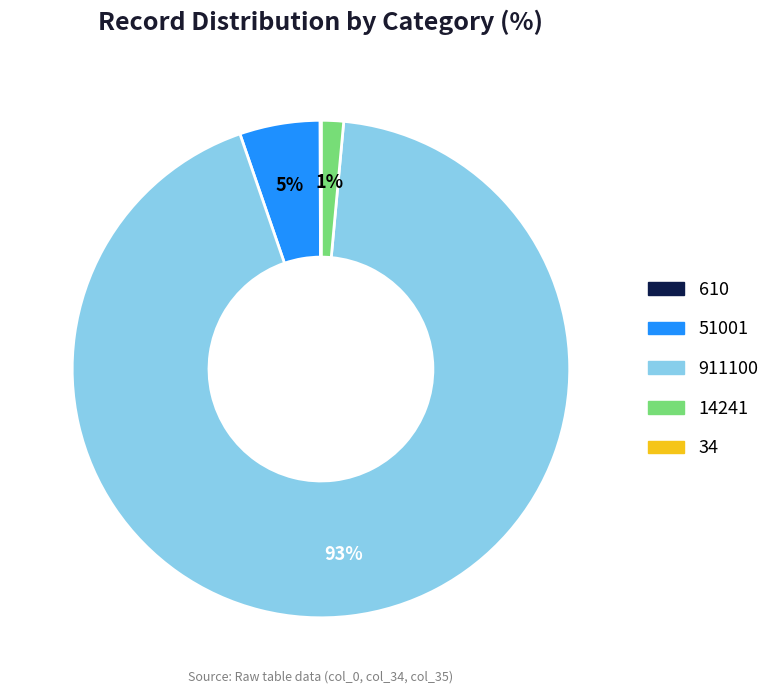

To the nearest percent, what is the average slice percentage?

20%